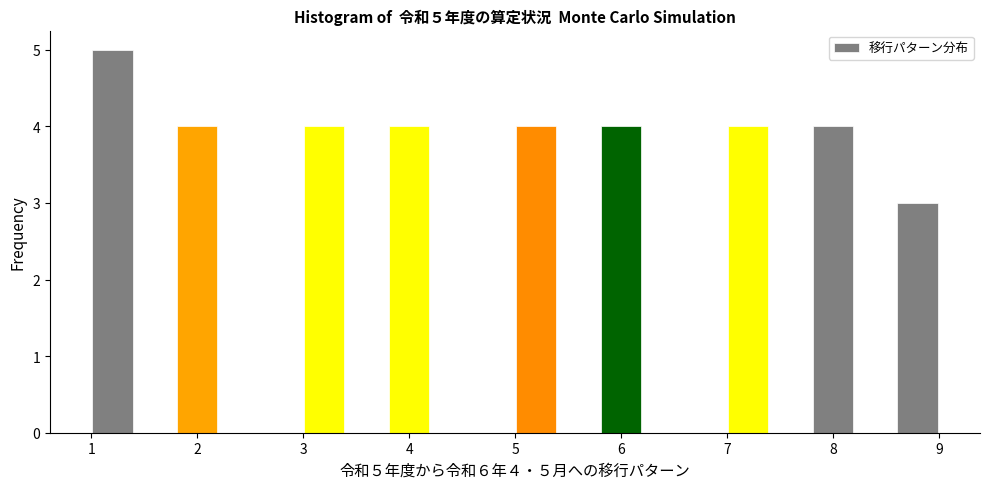

Over which range of the x-axis is the bar tallest?

1.0 to 1.4